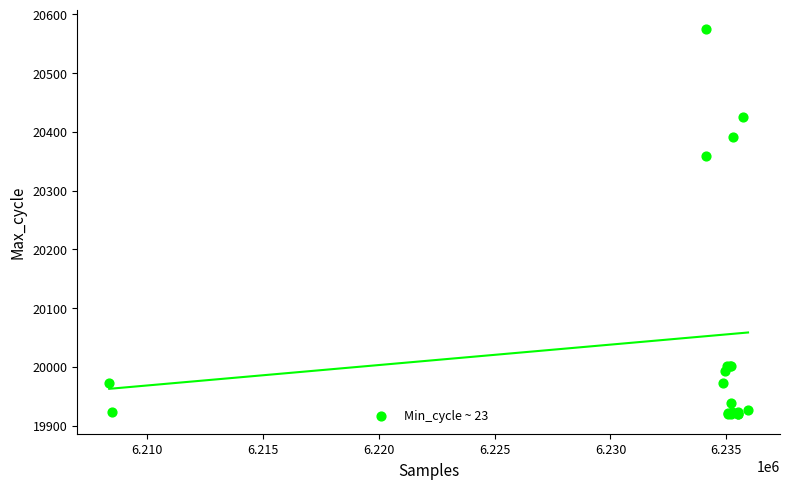

What Y value in the scatter plot is closest to 20247?

20359